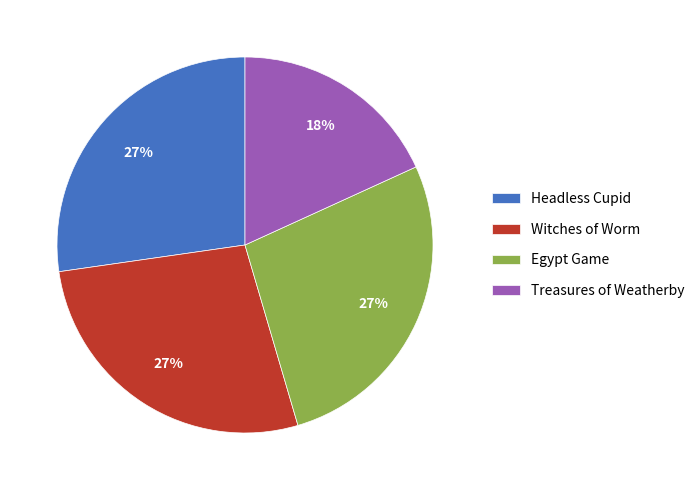

To the nearest percent, what is the difference between the Treasures of Weatherby and Egypt Game slice percentages?

9%